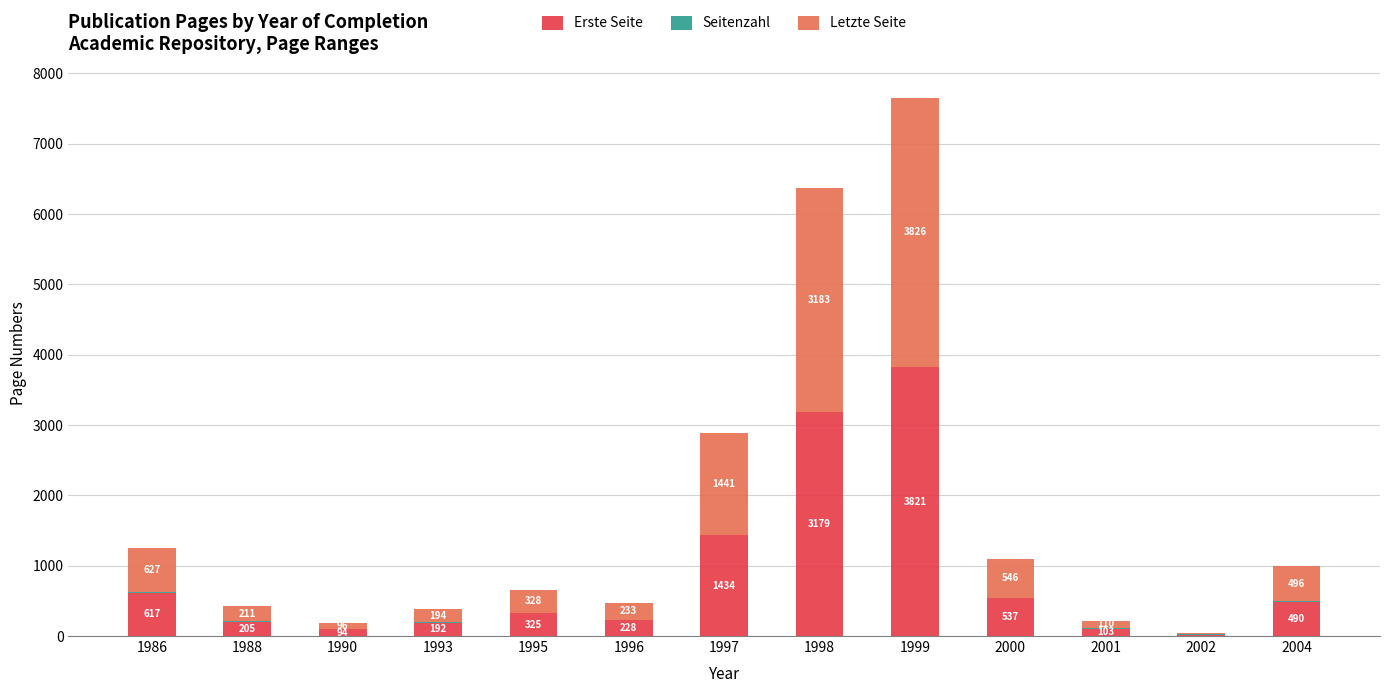

Read the Erste Seite value at 2000, to the nearest 10.

540